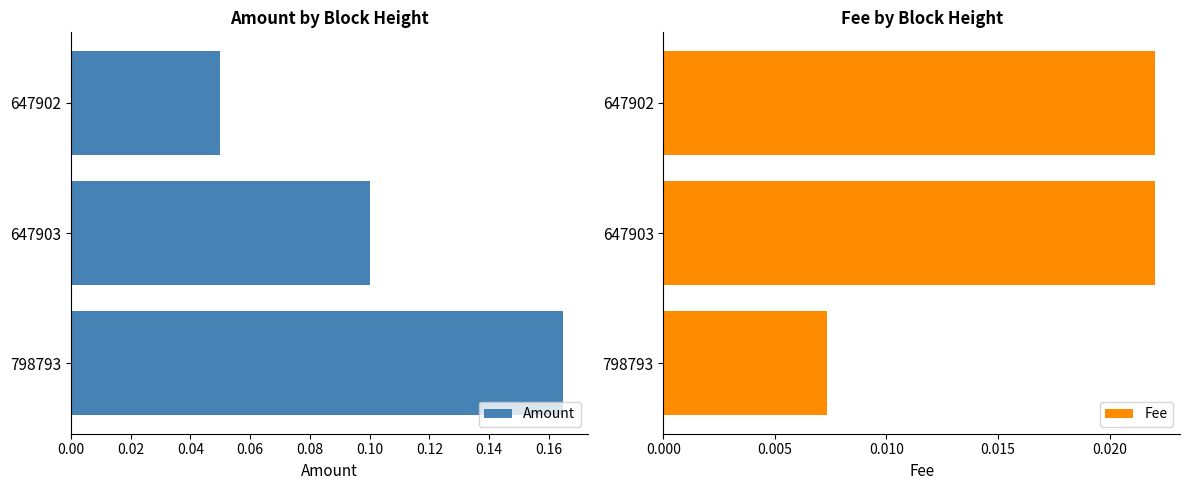

What are all the series names shown in the legend?

Amount, Fee